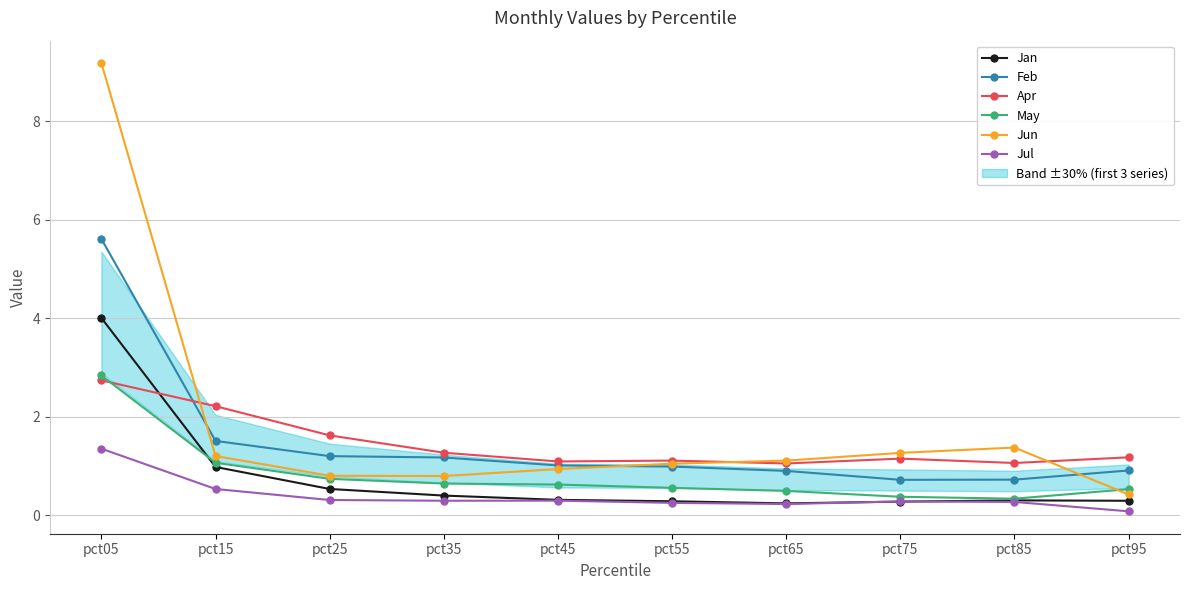

The May series shows 0.6 at pct55. True or false?

True